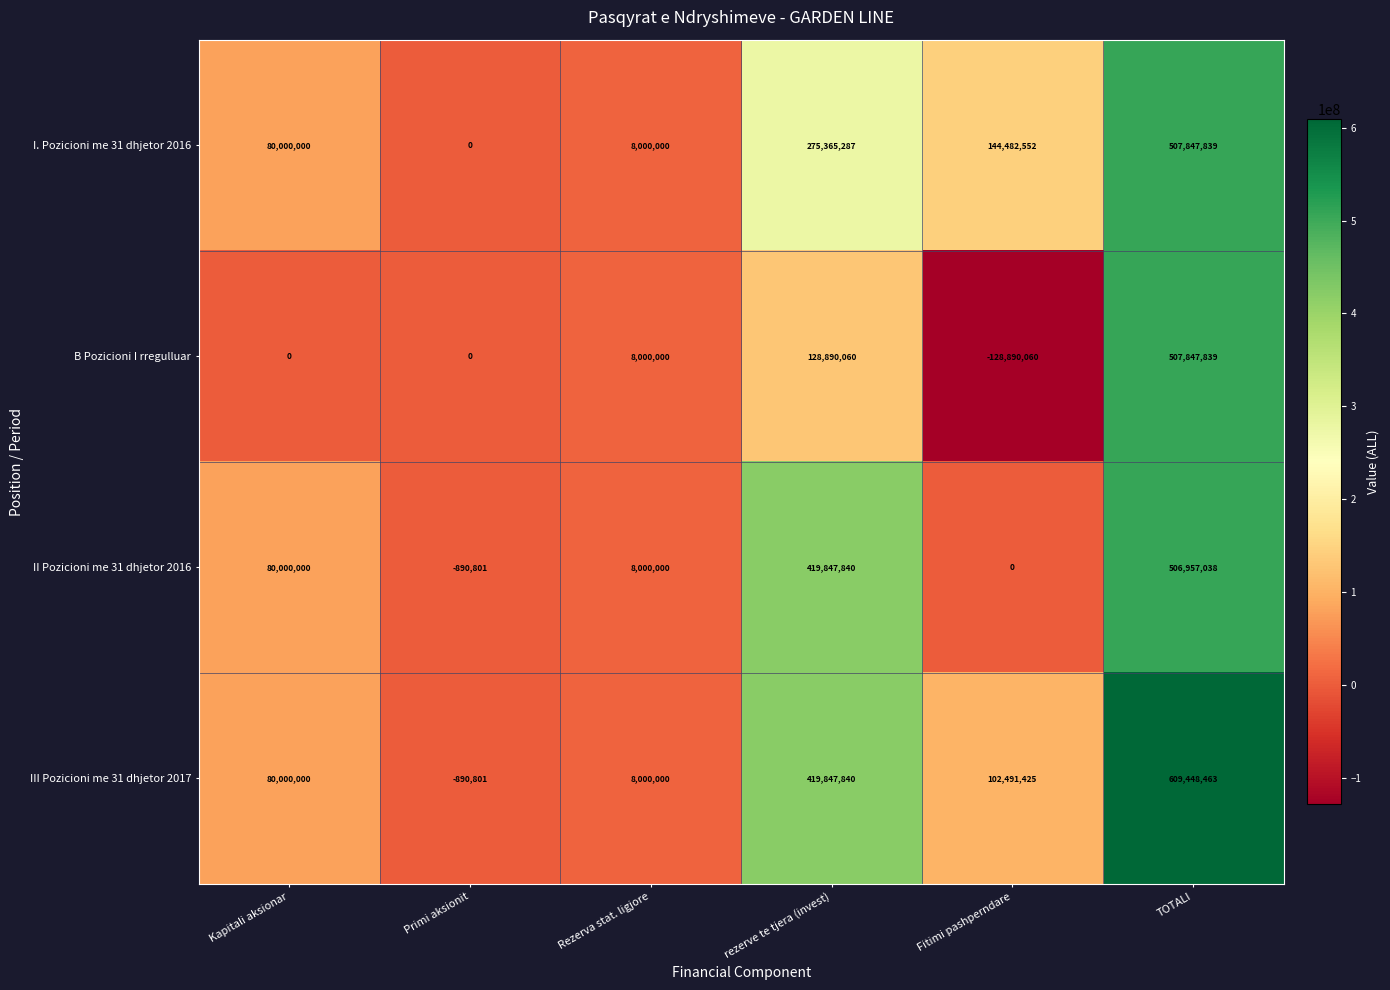

At which category does the chart reach its peak across all series?

TOTALI